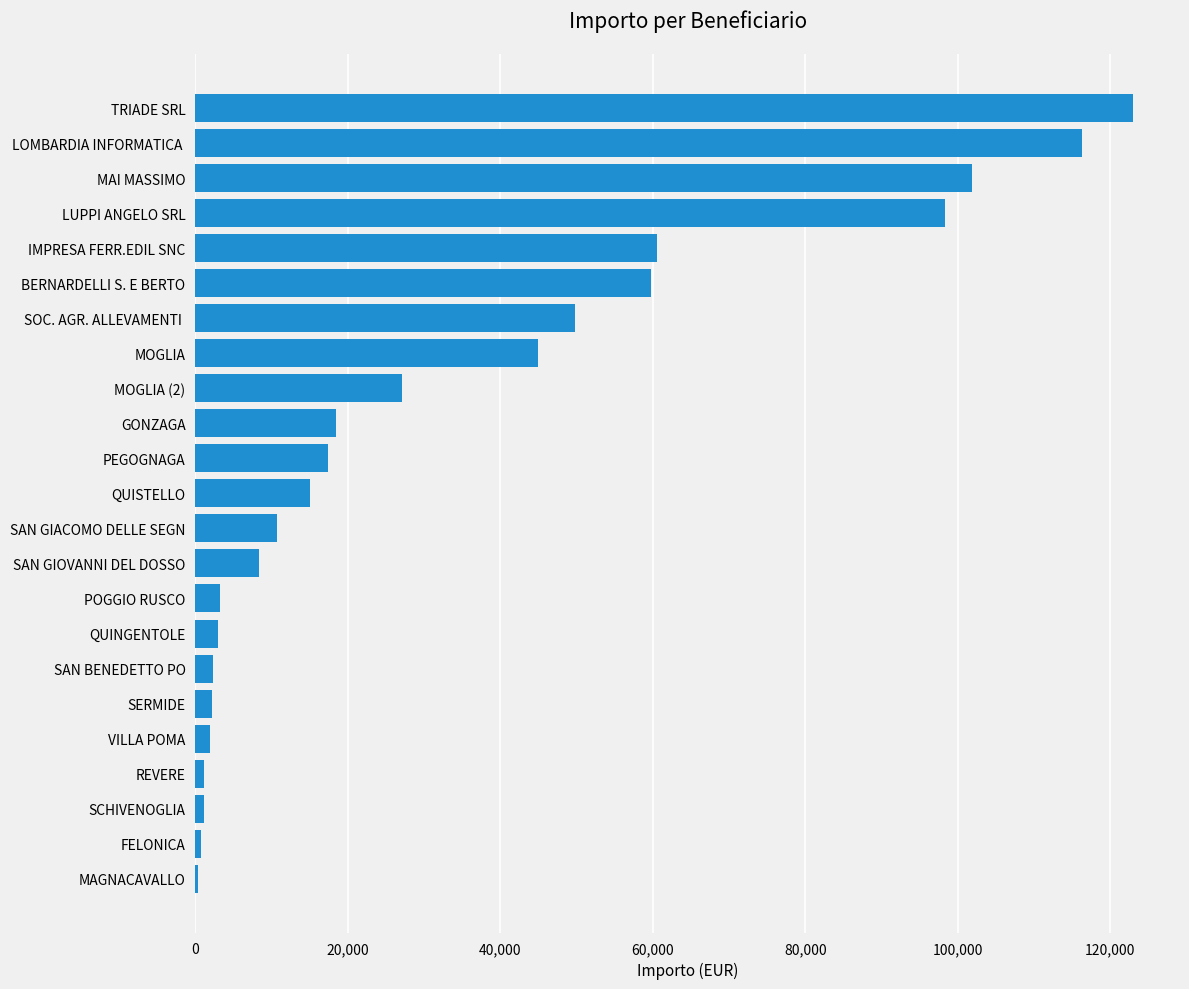

True or false: the data shows 3200.0 at POGGIO RUSCO.

True